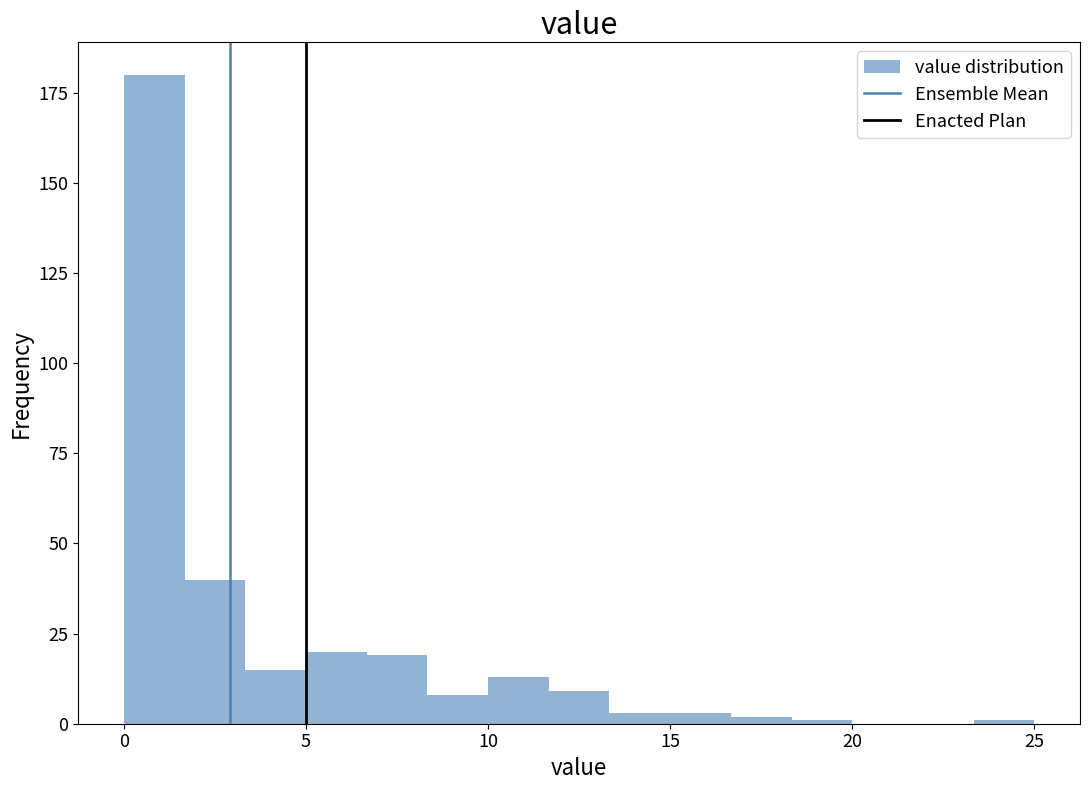

Around what value on the x-axis is the tallest bar? Give the approximate position of its centre, as read against the axis.

1.0